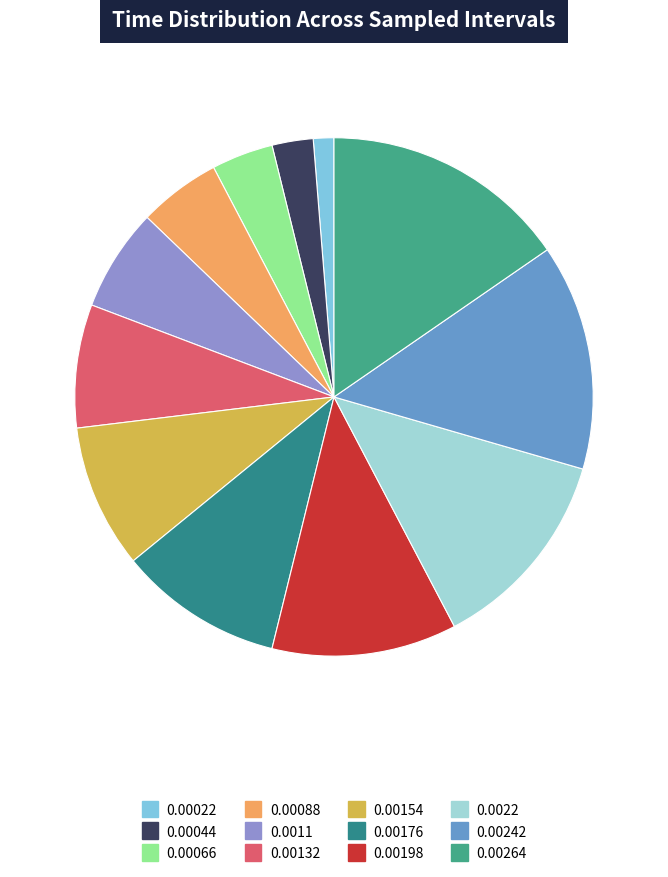

How much of the chart is everything except 0.0011?

93.6%